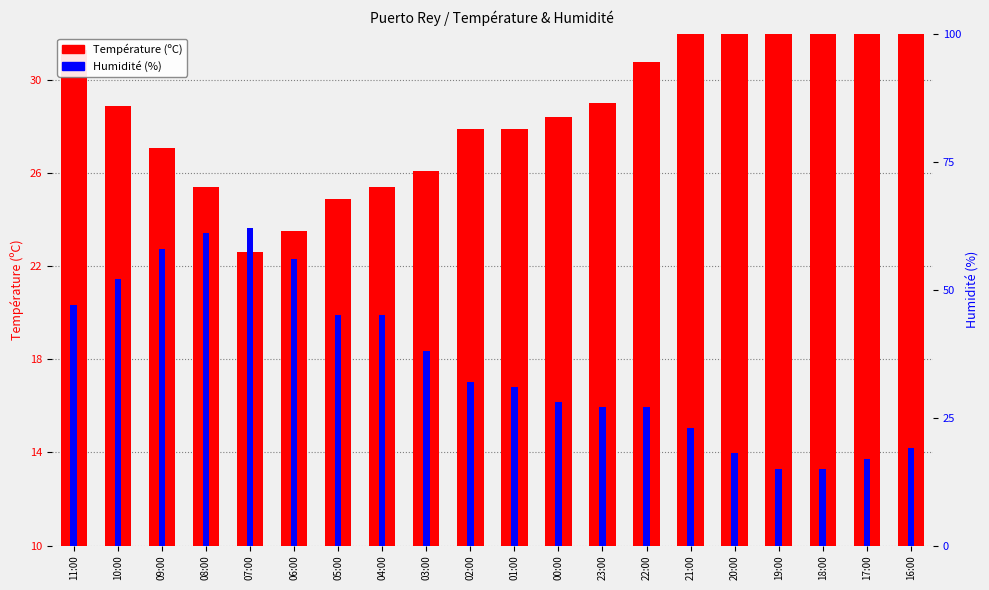

What is the maximum value shown in the chart?

62.0